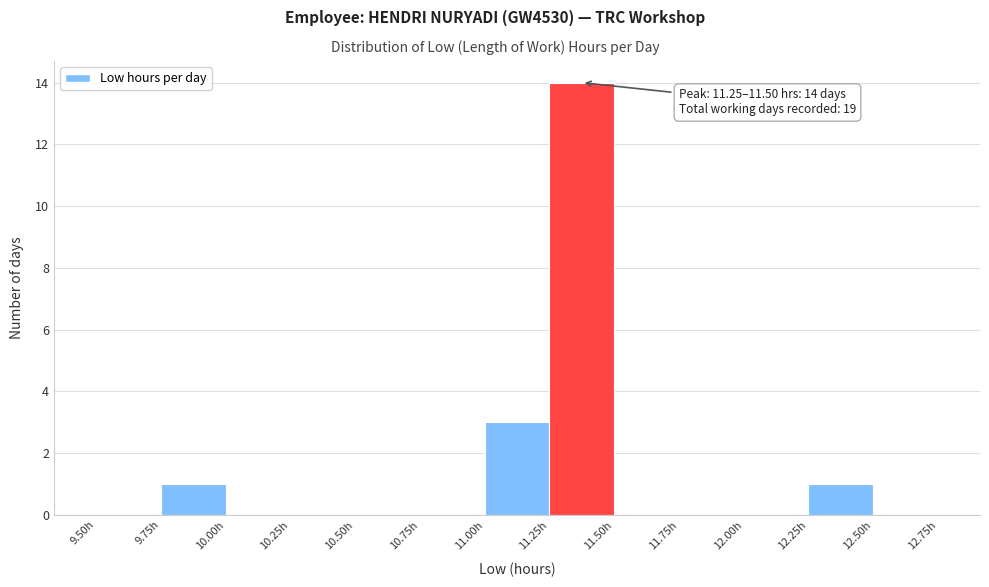

Which range on the x-axis has the tallest bar?

11.25 to 11.50